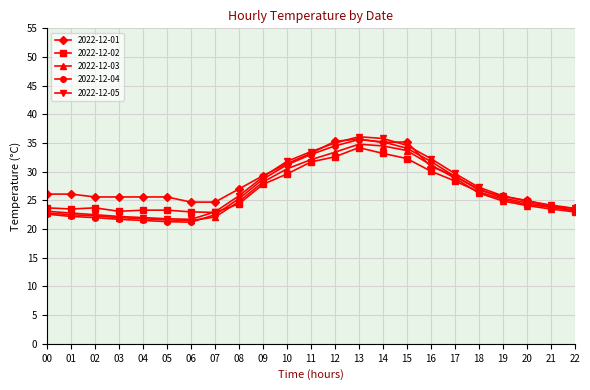

What is the value of the 2022-12-03 point at the 5th from the left?

21.8